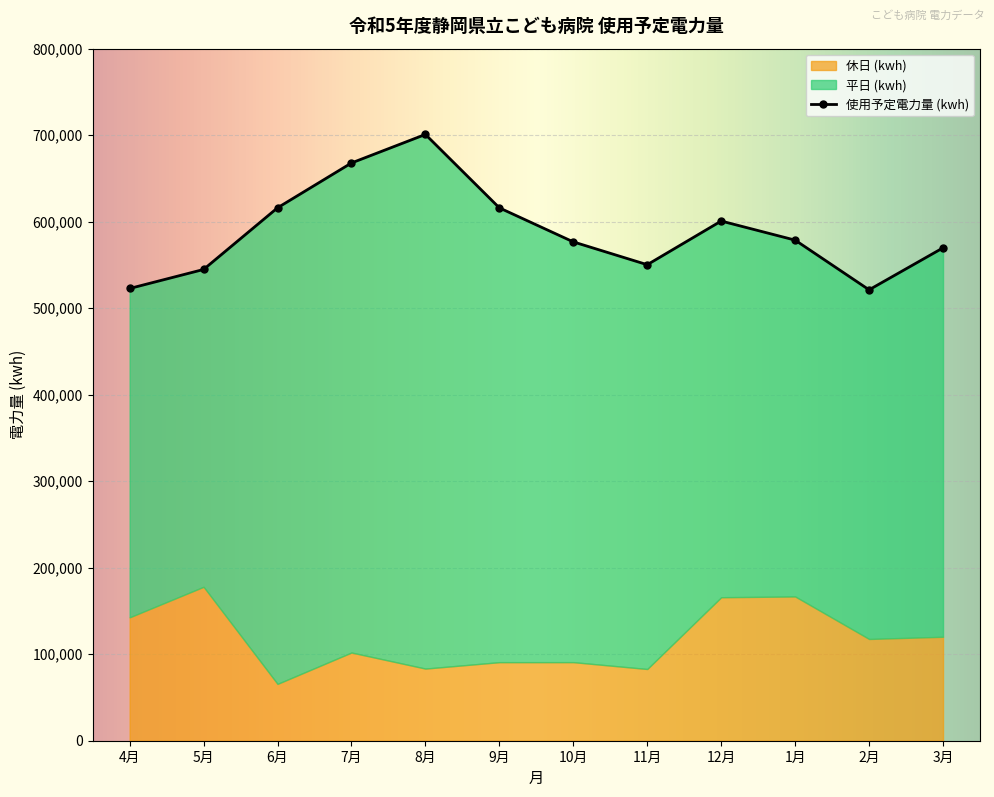

Which label corresponds to the smallest value in the chart?

6月